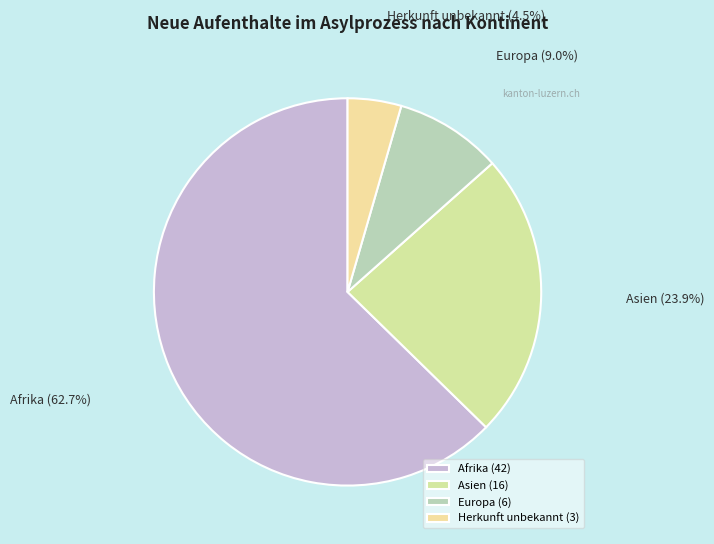

Is there a majority slice in this chart?

Yes